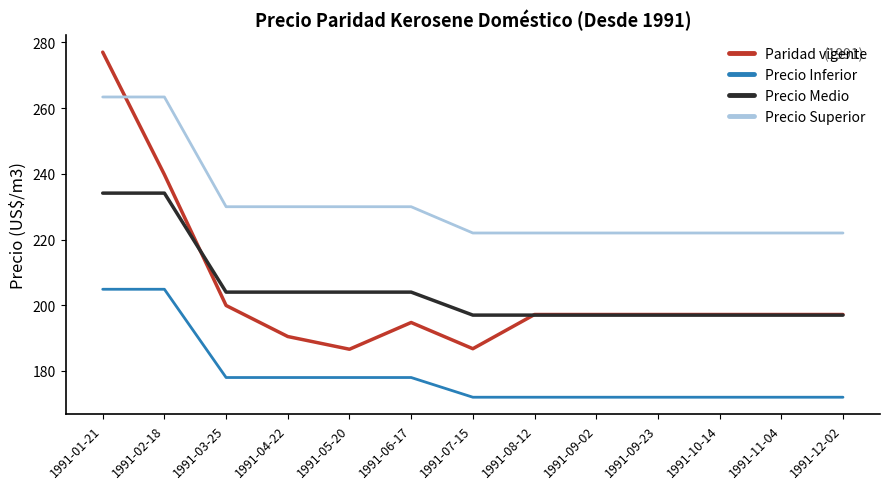

What is the sum of the Paridad vigente values at 1991-05-20 and 1991-03-25?

386.5